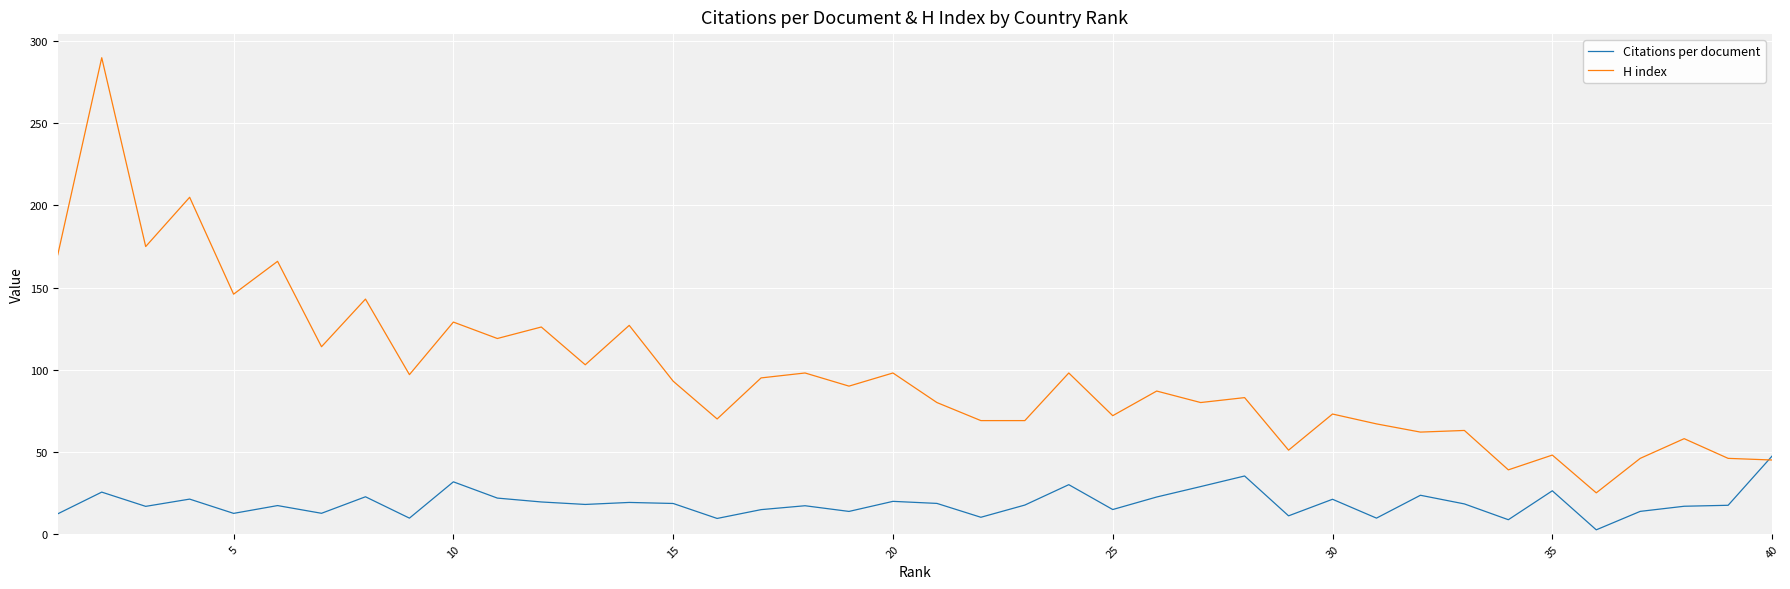

What is the maximum value for Citations per document?

47.4